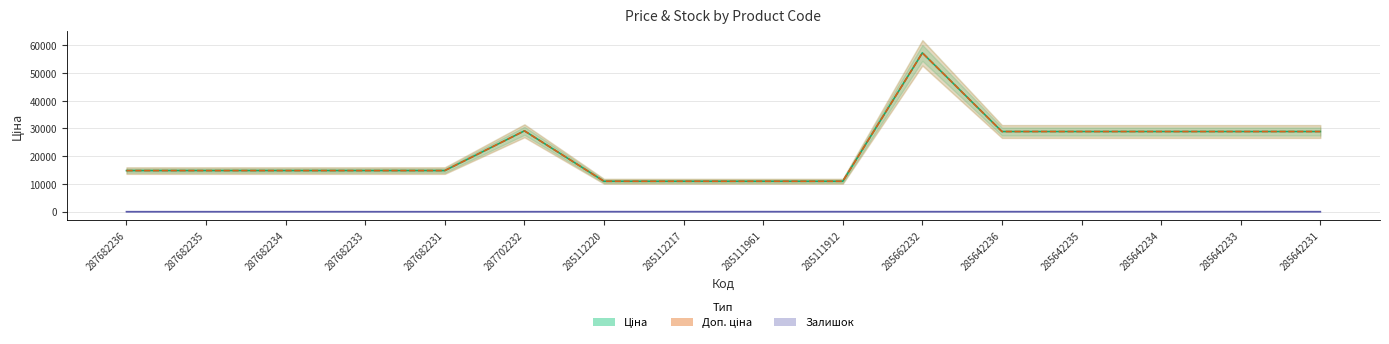

Does the chart have visible grid lines?

Yes